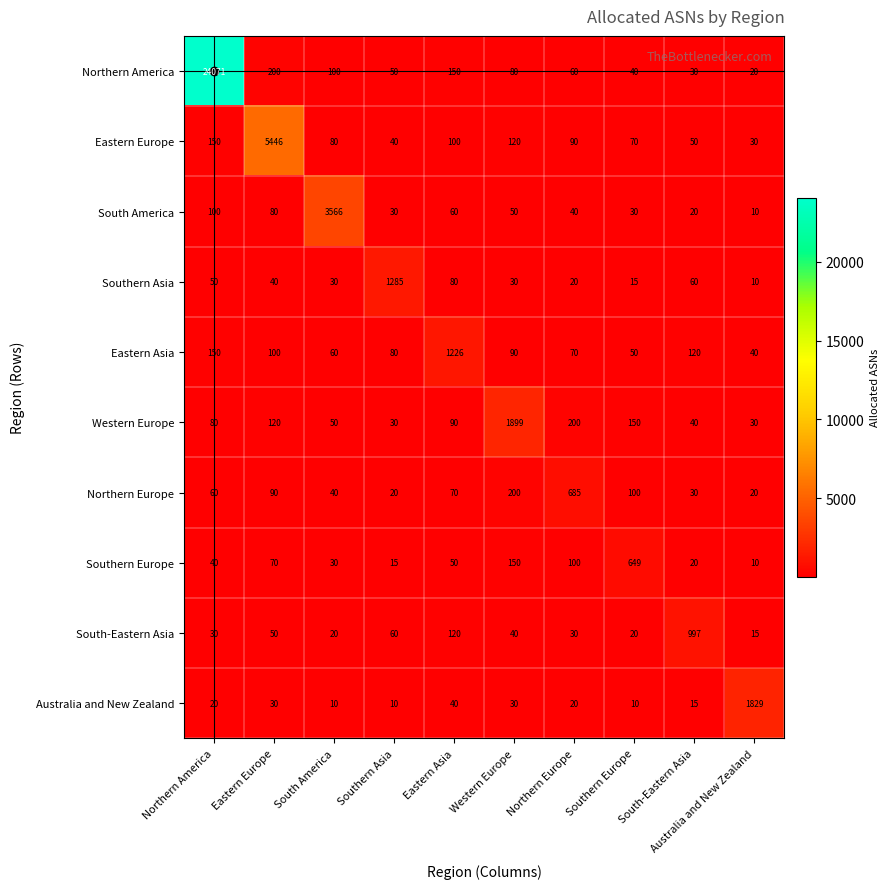

The Northern America series shows 60 at Northern Europe. True or false?

True